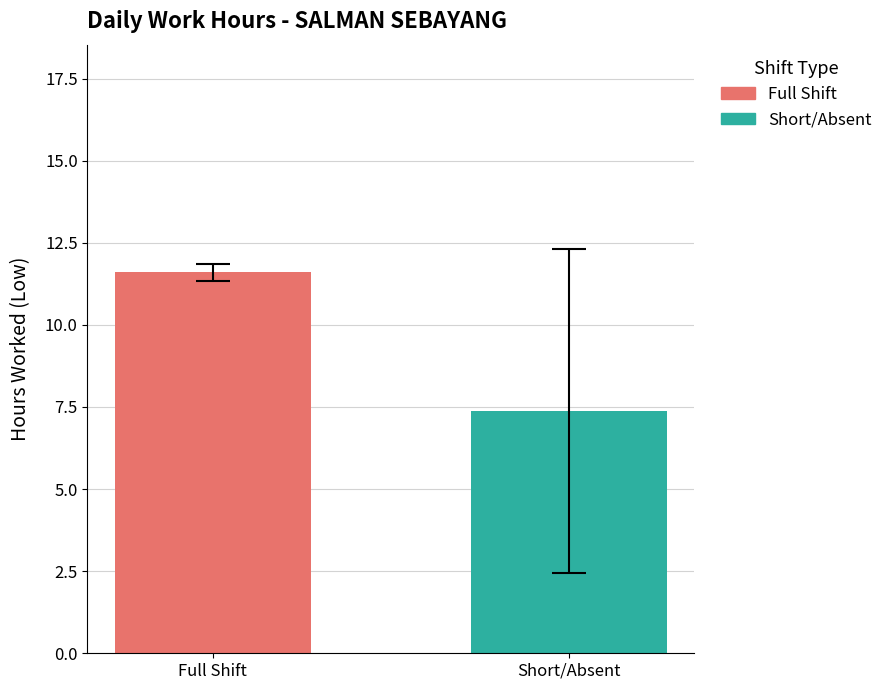

How many bars are there in total?

2